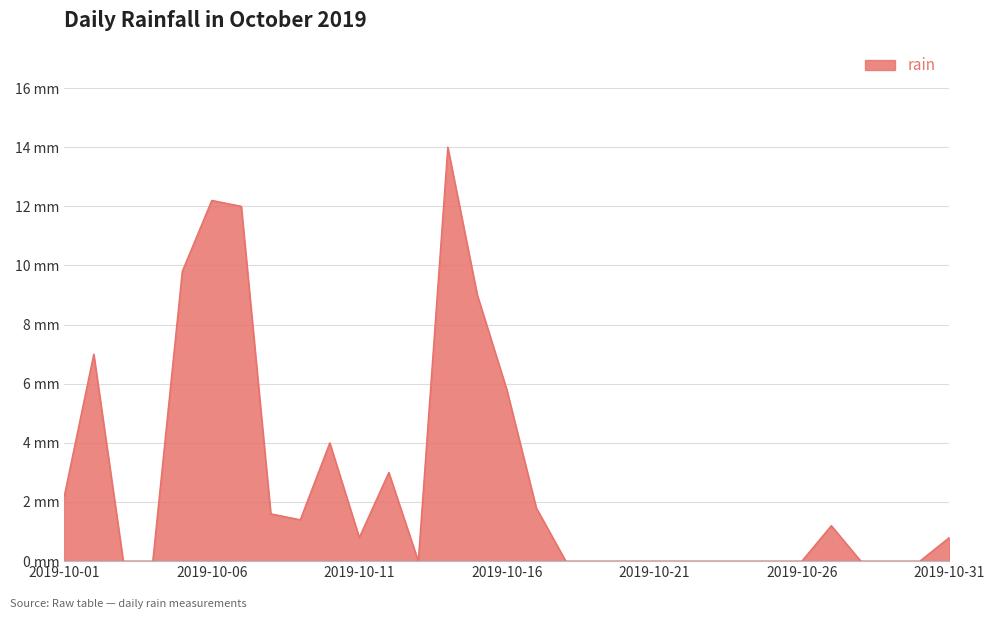

Does the chart have visible grid lines?

Yes